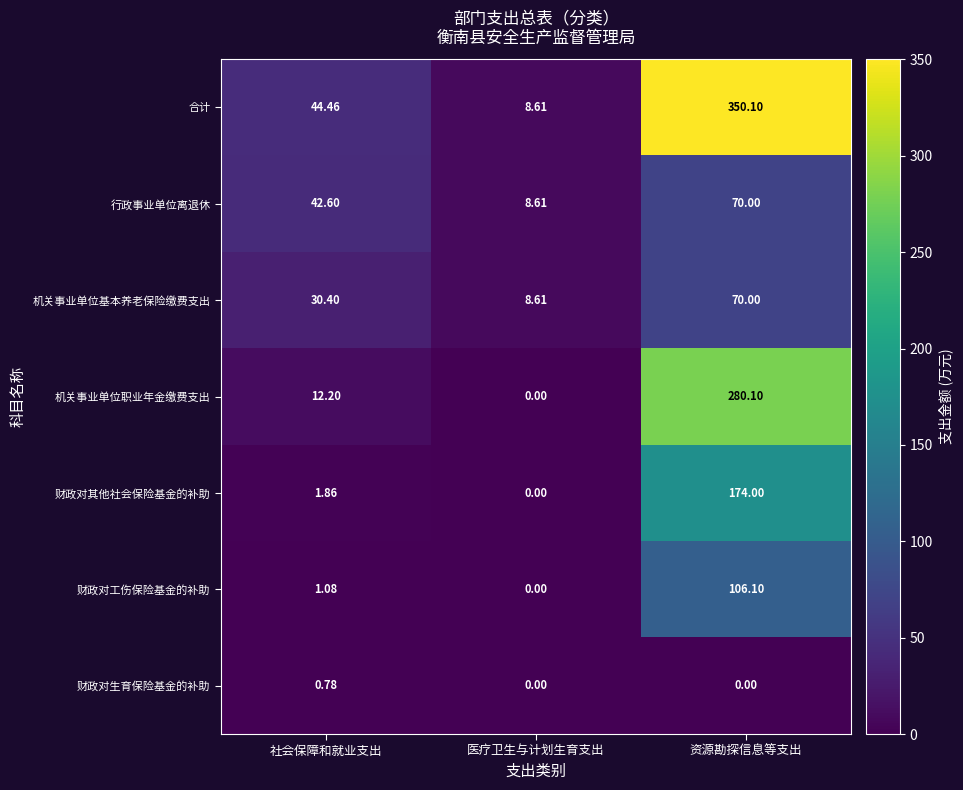

At 社会保障和就业支出, list the series in order from smallest to largest.

财政对生育保险基金的补助, 财政对工伤保险基金的补助, 财政对其他社会保险基金的补助, 机关事业单位职业年金缴费支出, 机关事业单位基本养老保险缴费支出, 行政事业单位离退休, 合计